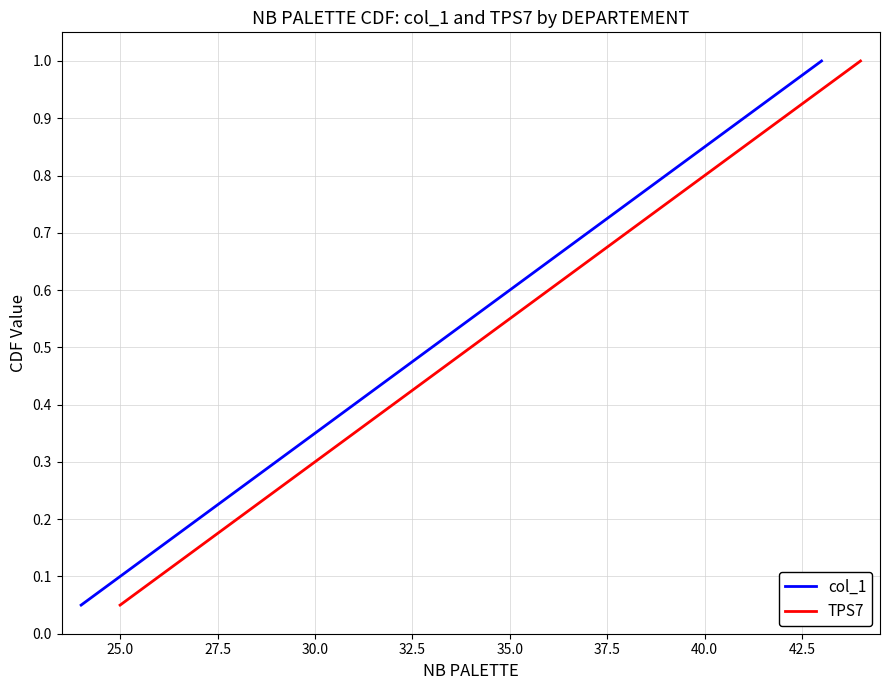

How many series are shown in this chart?

2